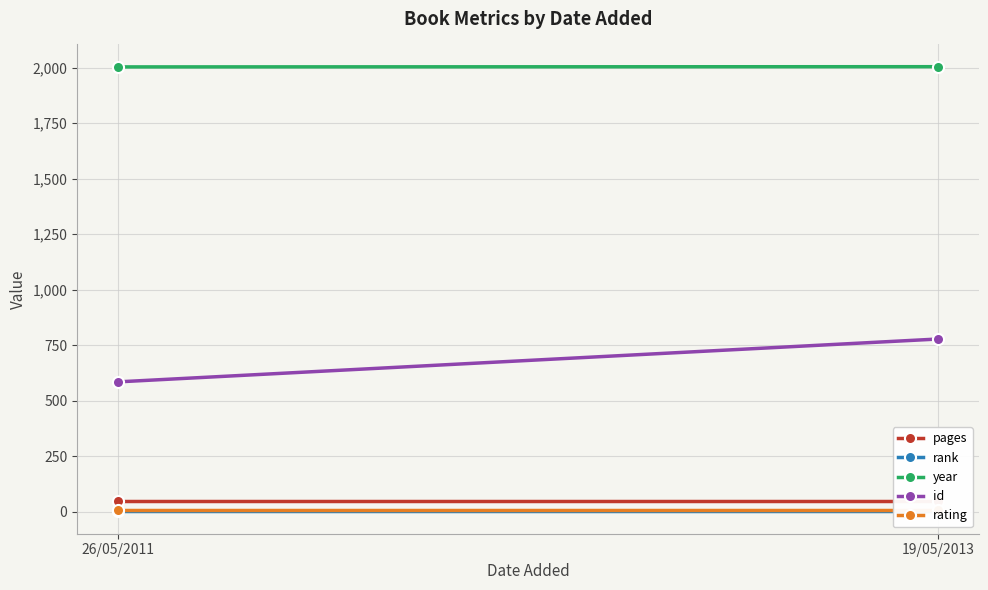

What is the label of the 1st point from the right?

19/05/2013